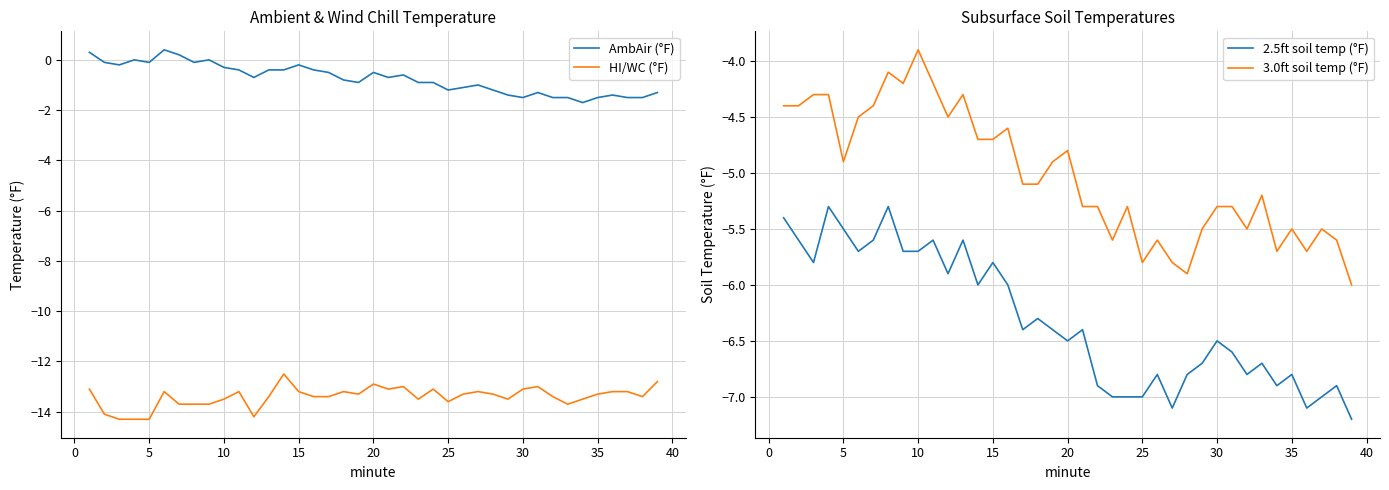

True or false: AmbAir (°F) and HI/WC (°F) intersect in this chart.

False